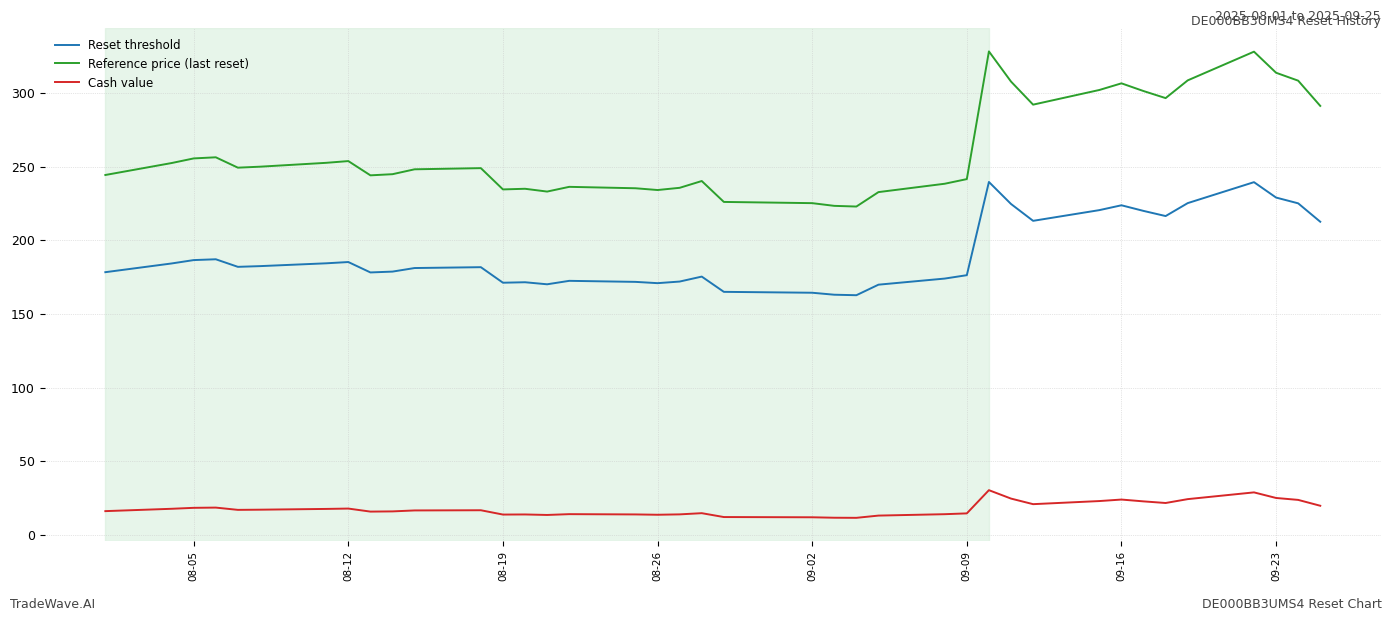

True or false: Reset threshold and Cash value cross at least once.

False